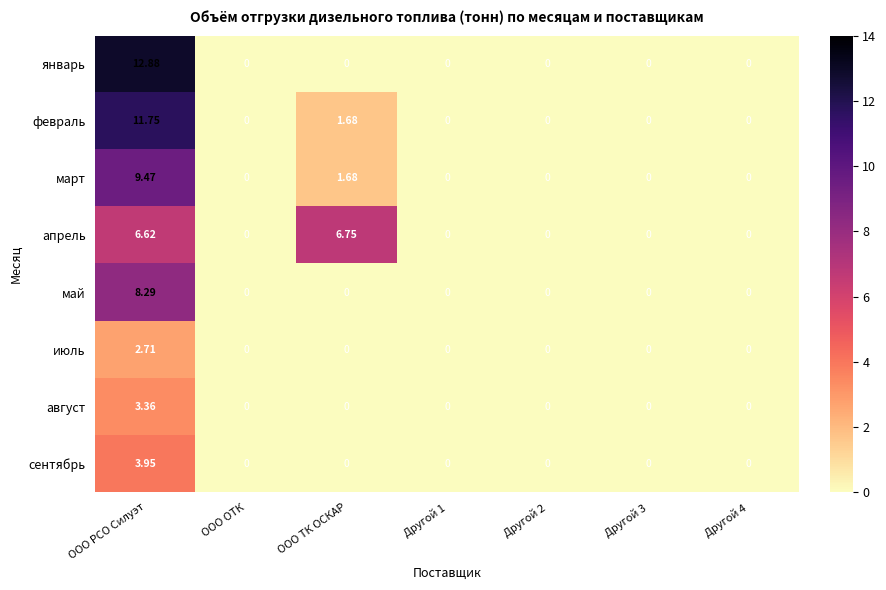

Rank the series by their maximum value, from highest to lowest.

январь, февраль, март, май, апрель, сентябрь, август, июль